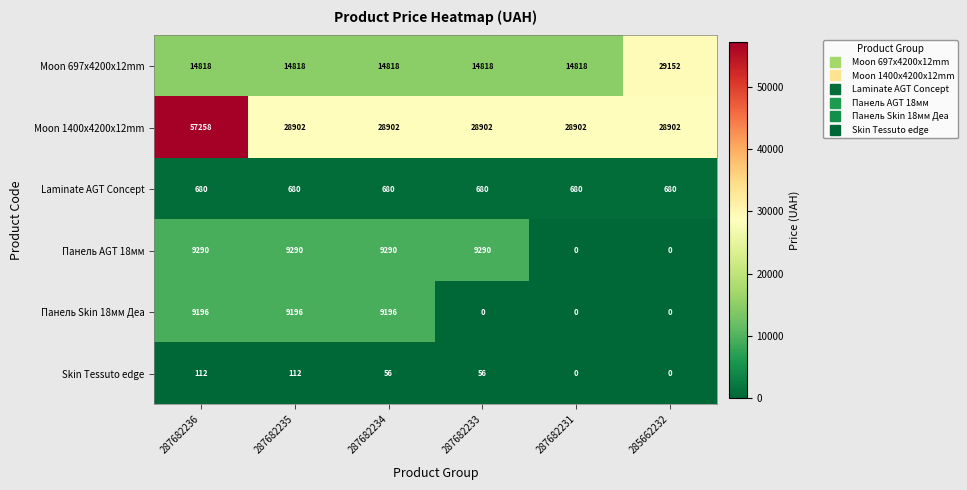

What is the total value across all series at 287682234?

62942